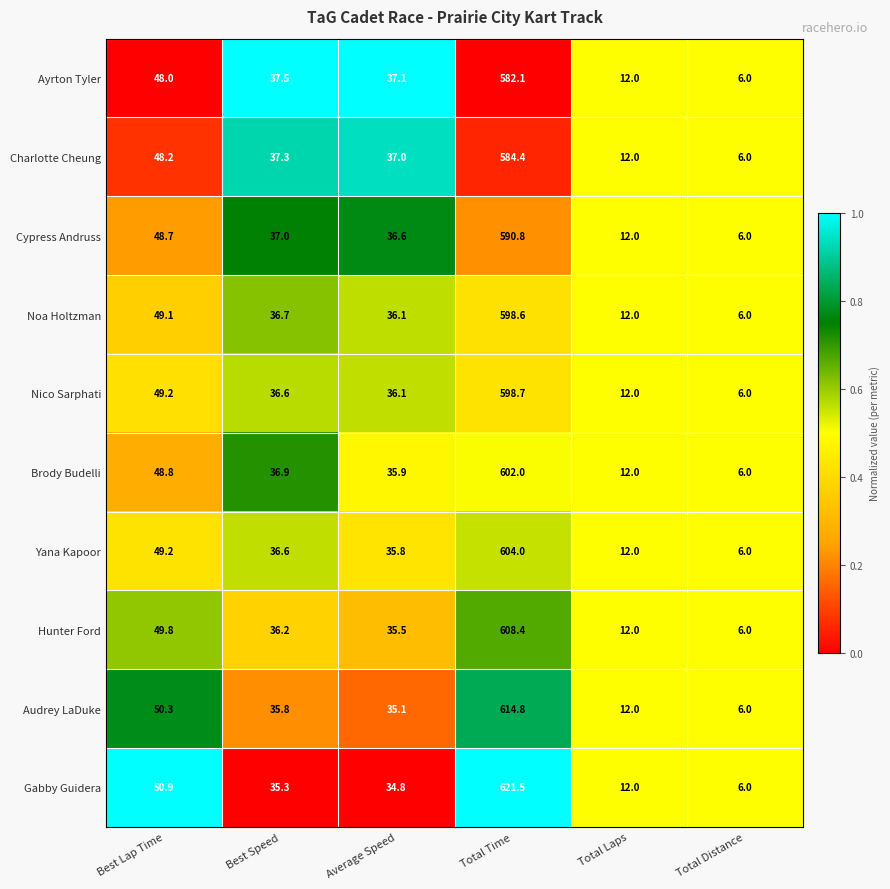

The value of Brody Budelli at Total Laps is 12.0. True or false?

True